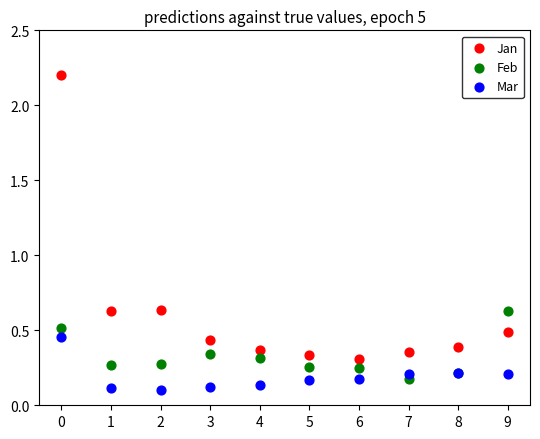

Which series has the widest spread of Y values?

Jan